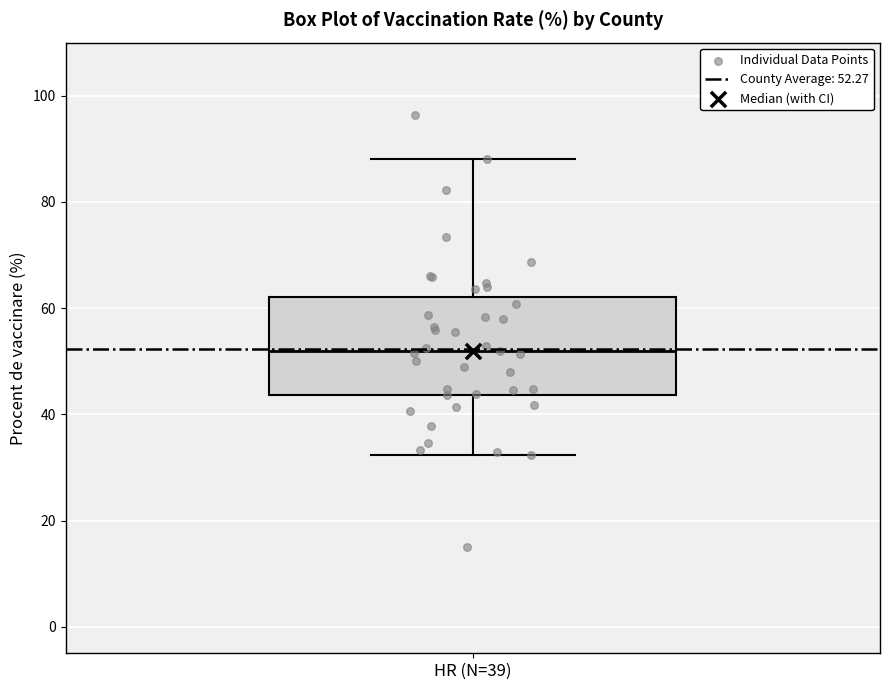

Transcribe this box plot: give where the median line is, the range the box spans, and where the two whiskers end, as read against the y-axis. The values are not printed on the chart, so give them approximately, as read against the axis.

median 52, box 44 to 62, whiskers 32 to 88